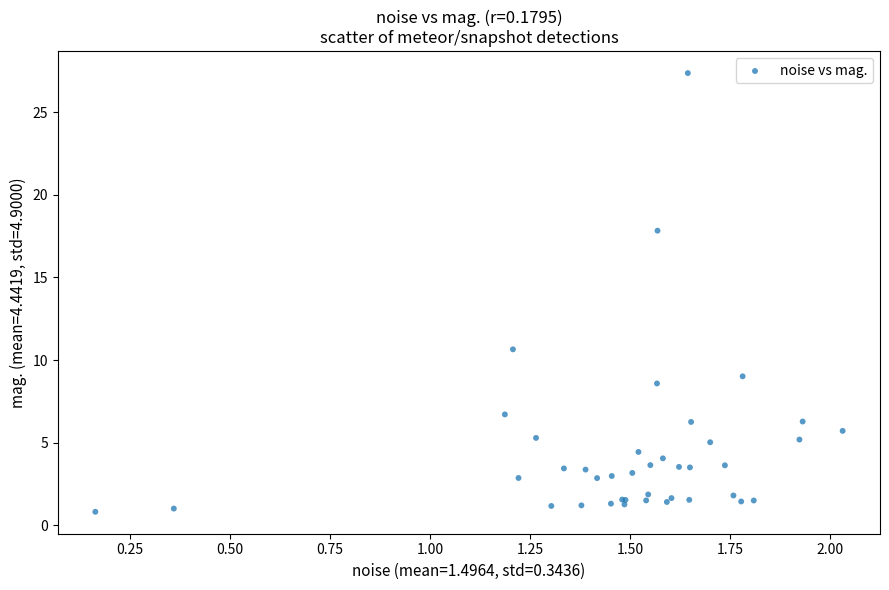

What Y value in the scatter plot is closest to 14?

10.6